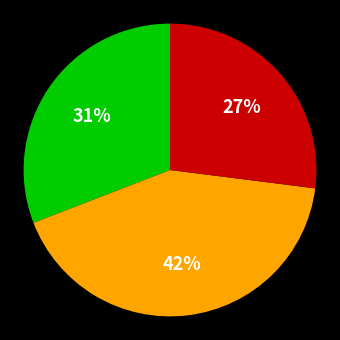

Is there a majority slice in this chart?

No